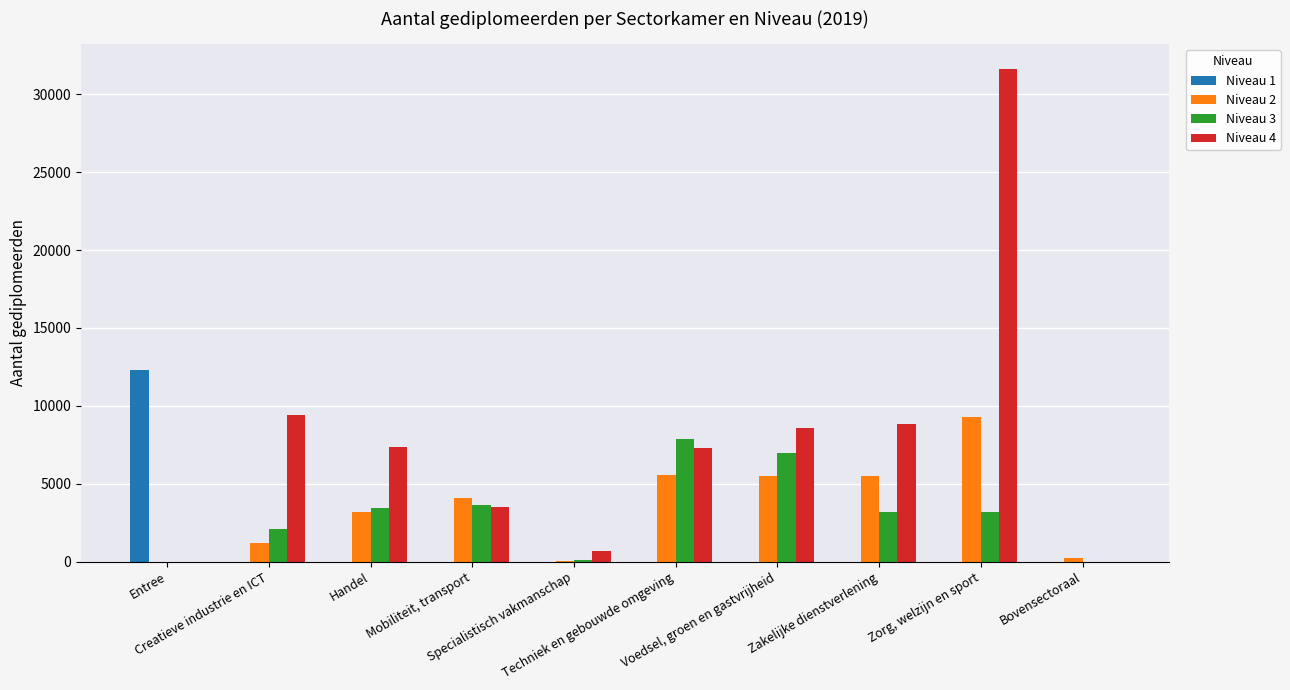

How many groups of bars are there?

10